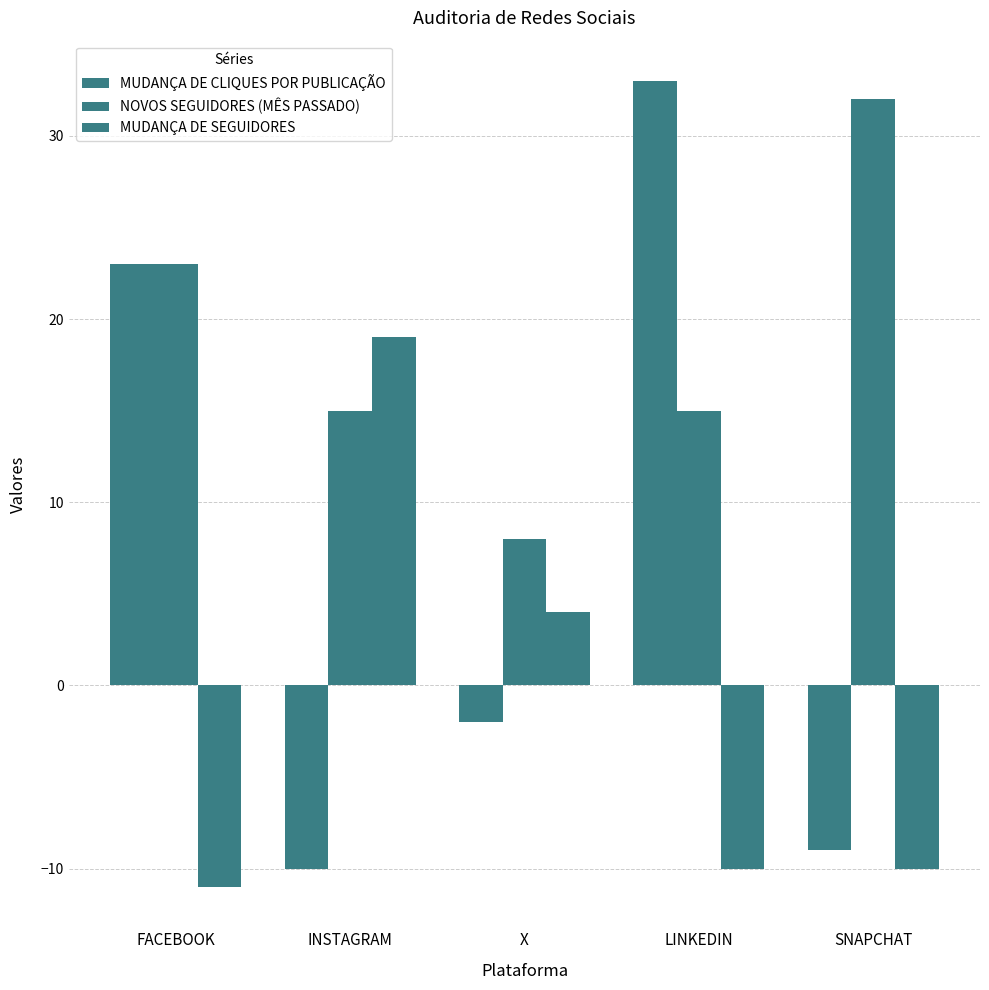

Read the MUDANÇA DE CLIQUES POR PUBLICAÇÃO value at FACEBOOK.

23